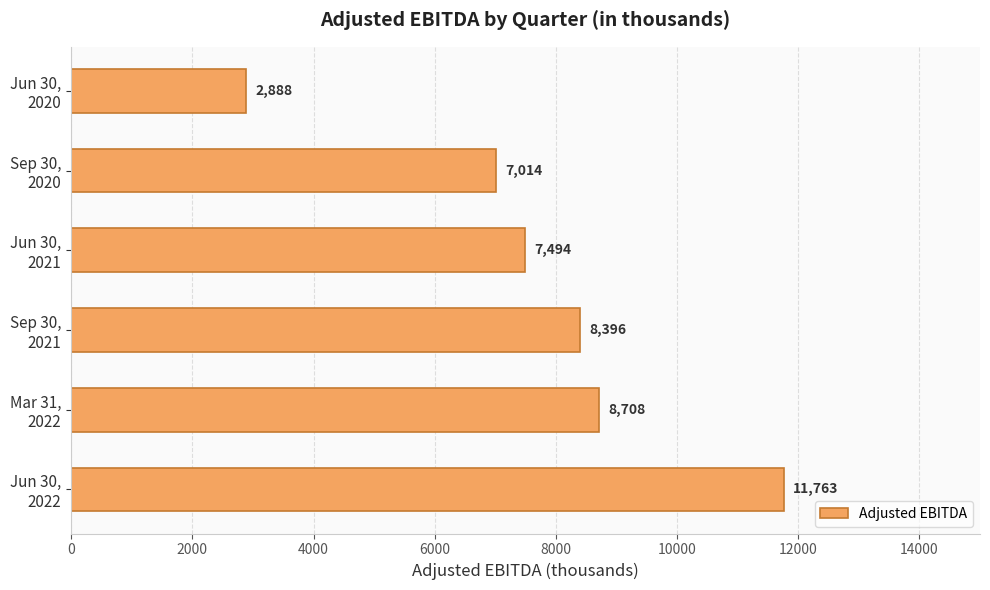

How many bars are there in total?

6